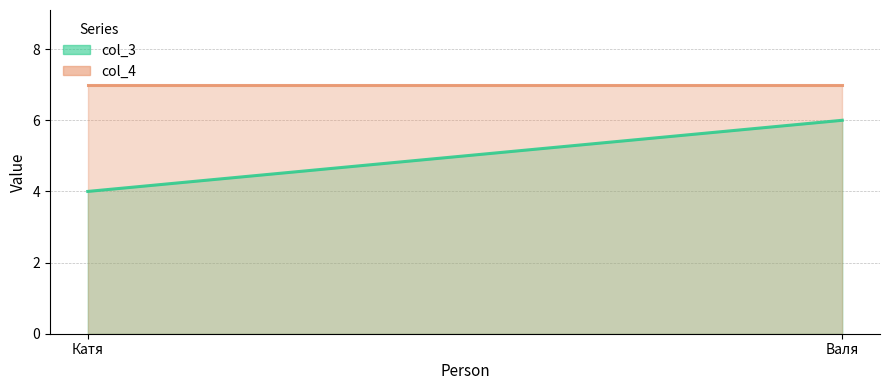

What is the sum of the col_3_line values at Катя and Валя?

10